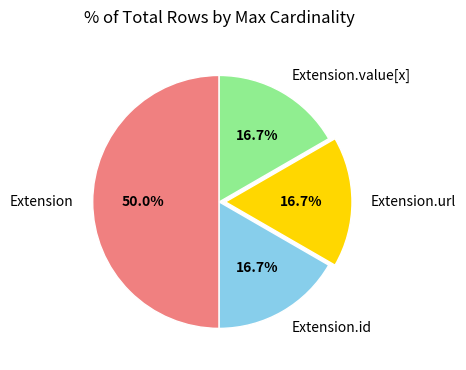

Does Extension.url account for over 50% of the chart?

No